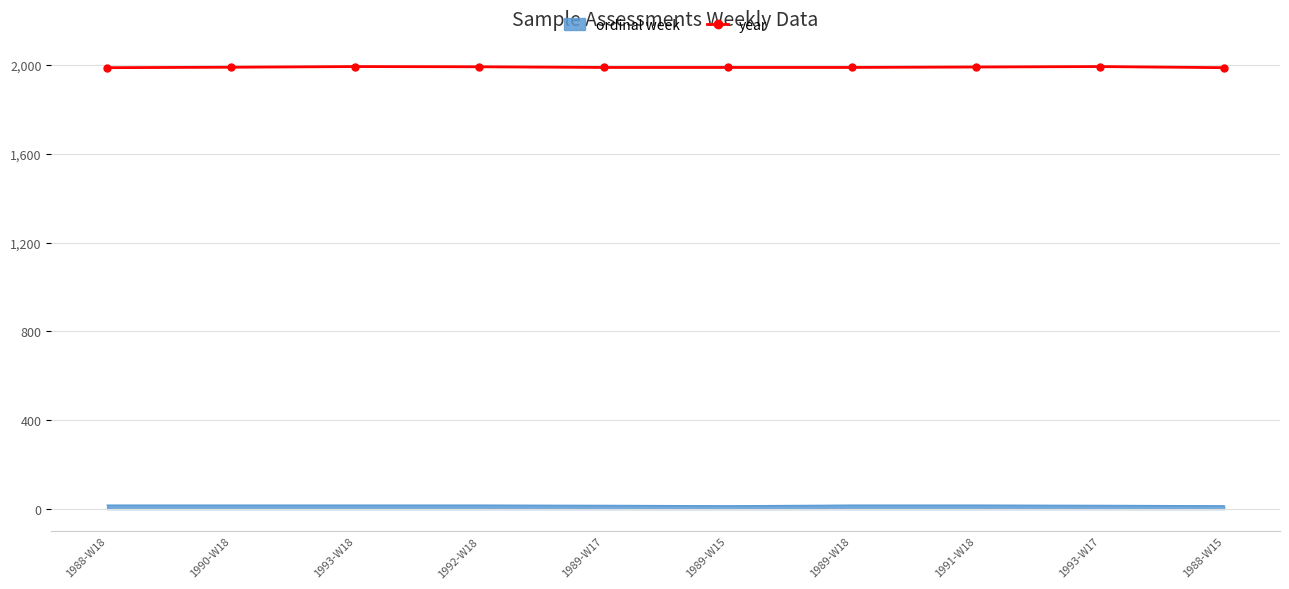

Rank the series at 1988-W15 from highest to lowest value.

year, ordinal week